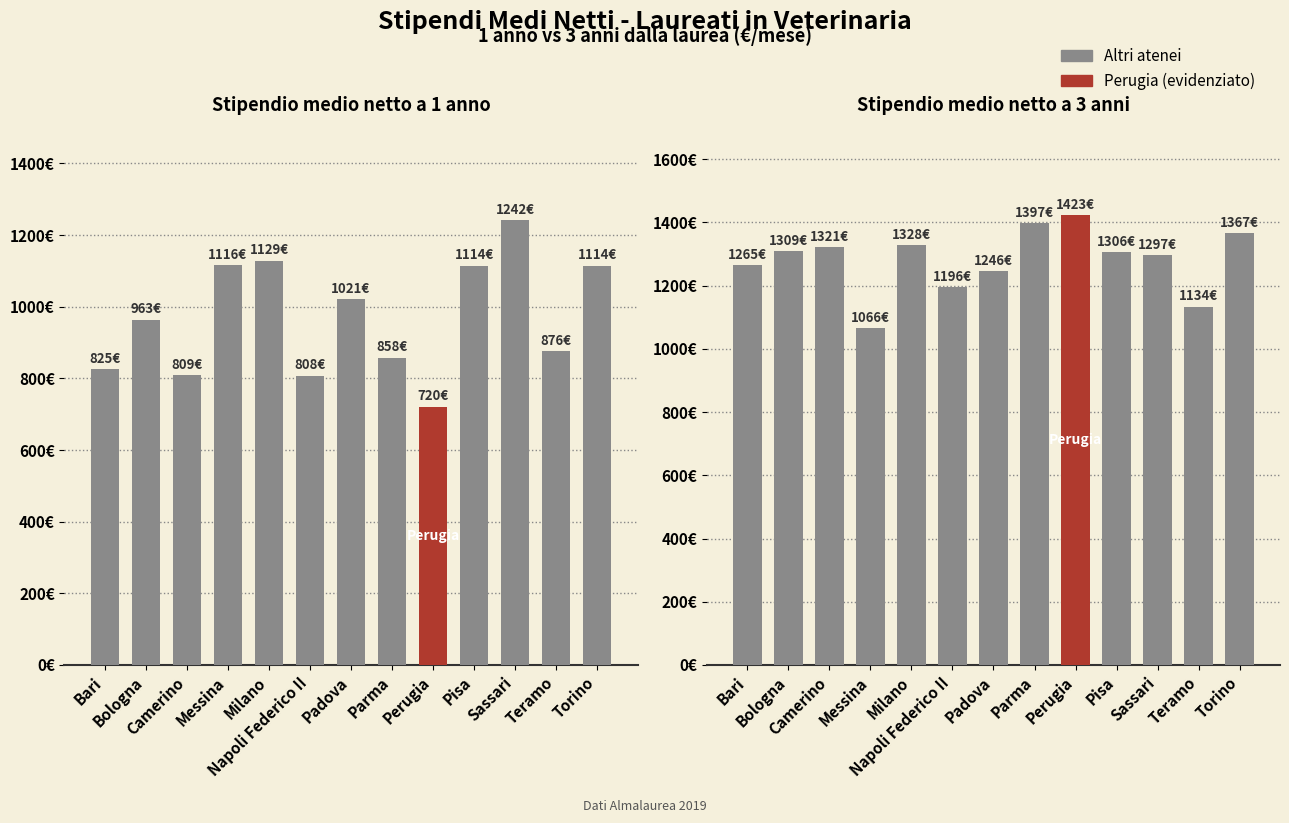

Reading right to left, what are all the values shown in this chart?

Stipendio medio netto a 1 anno: 1114	876	1242	1114	720	858	1021	808	1129	1116	809	963	825
Stipendio medio netto a 3 anni: 1367	1134	1297	1306	1423	1397	1246	1196	1328	1066	1321	1309	1265